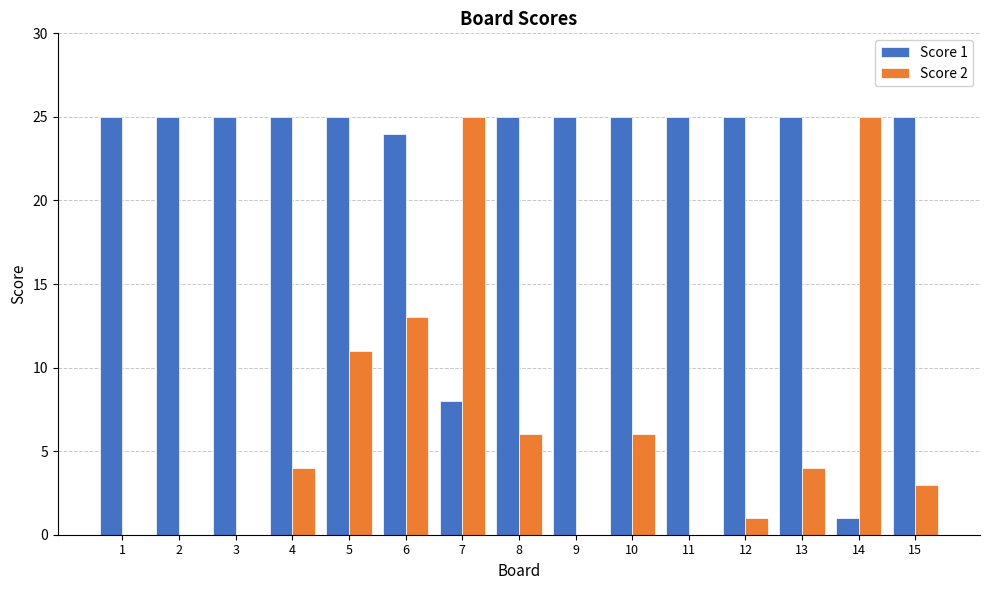

Between 1 and 6, which series saw the biggest shift?

Score 2